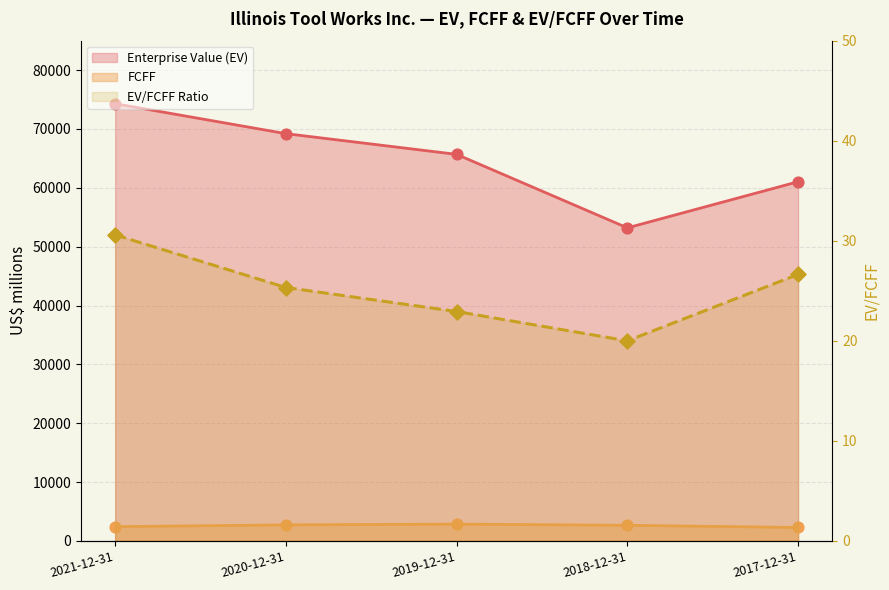

Which series has the largest Y range (max minus min)?

Enterprise Value (EV)